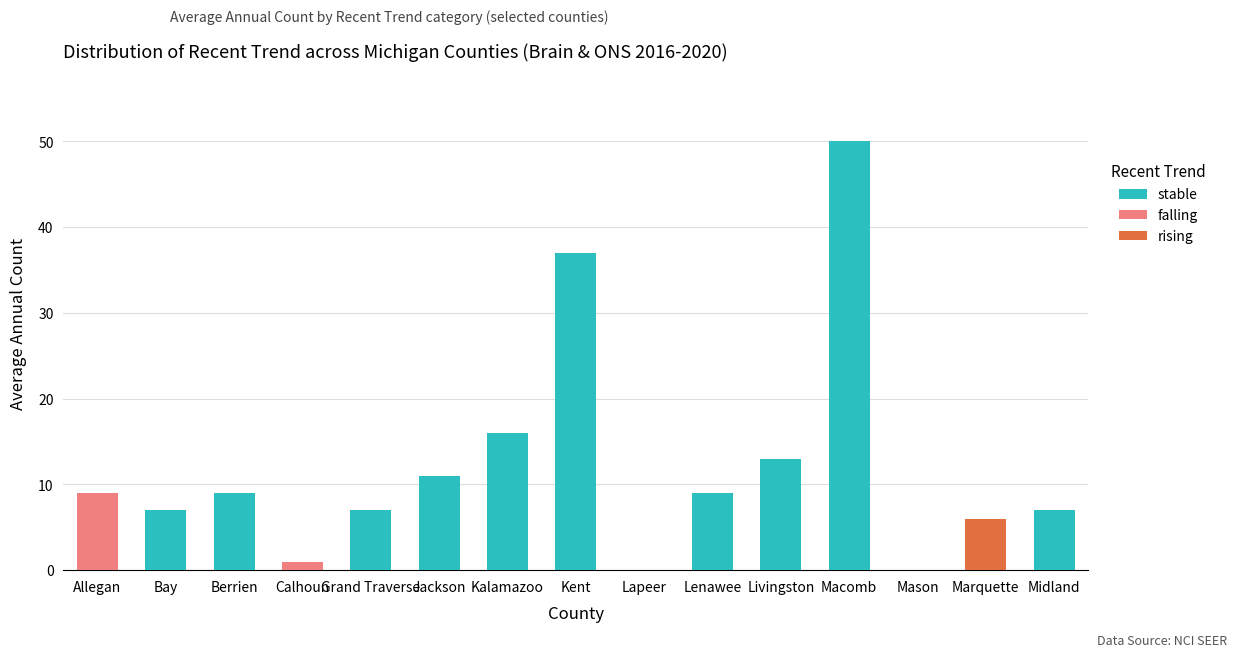

At which category is the sum across all series the highest?

Macomb